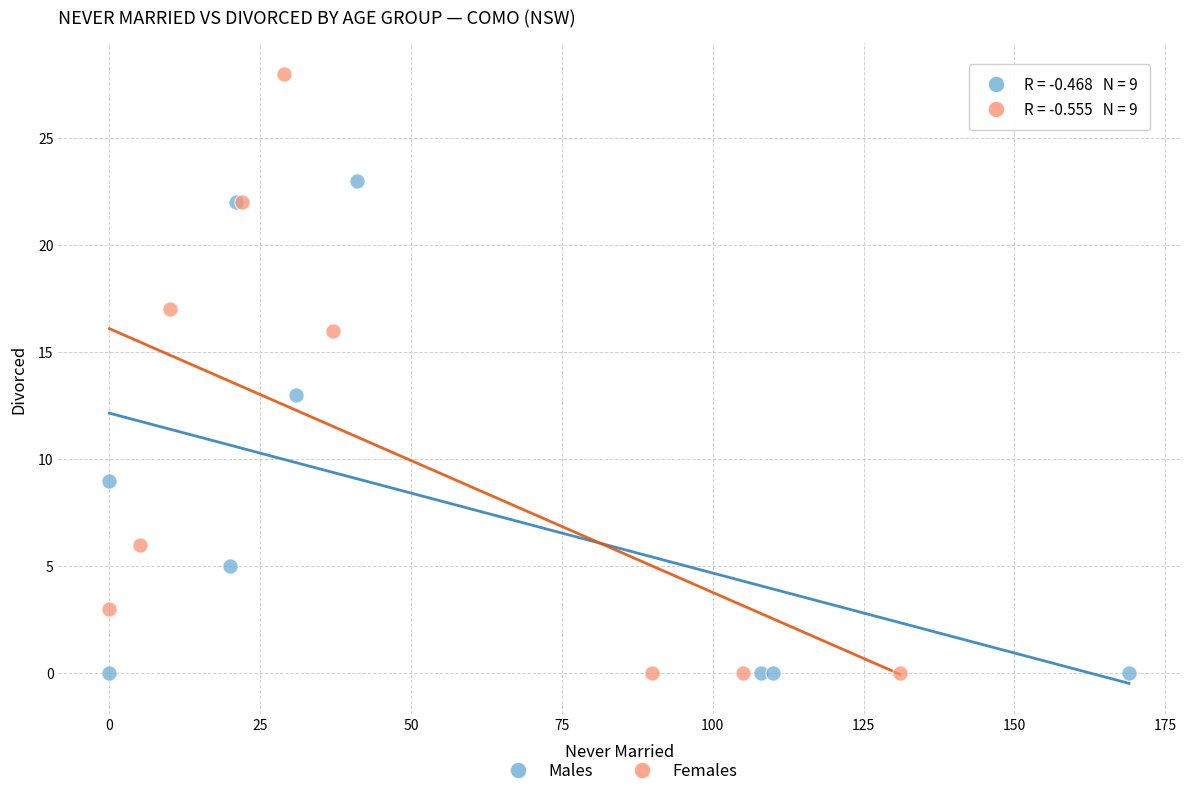

Which series has the largest Y range (max minus min)?

Females